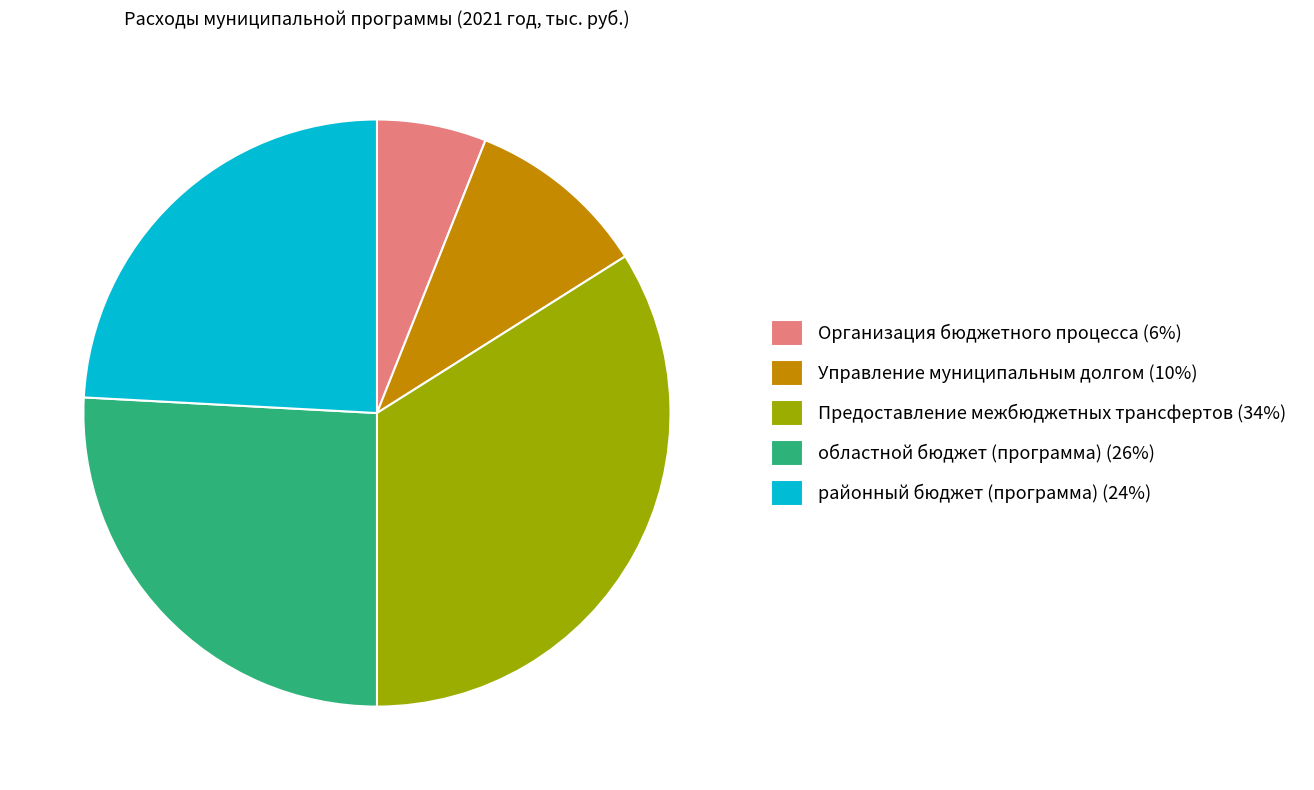

The районный бюджет (программа) (24%) slice represents 16% of the pie. True or false?

False